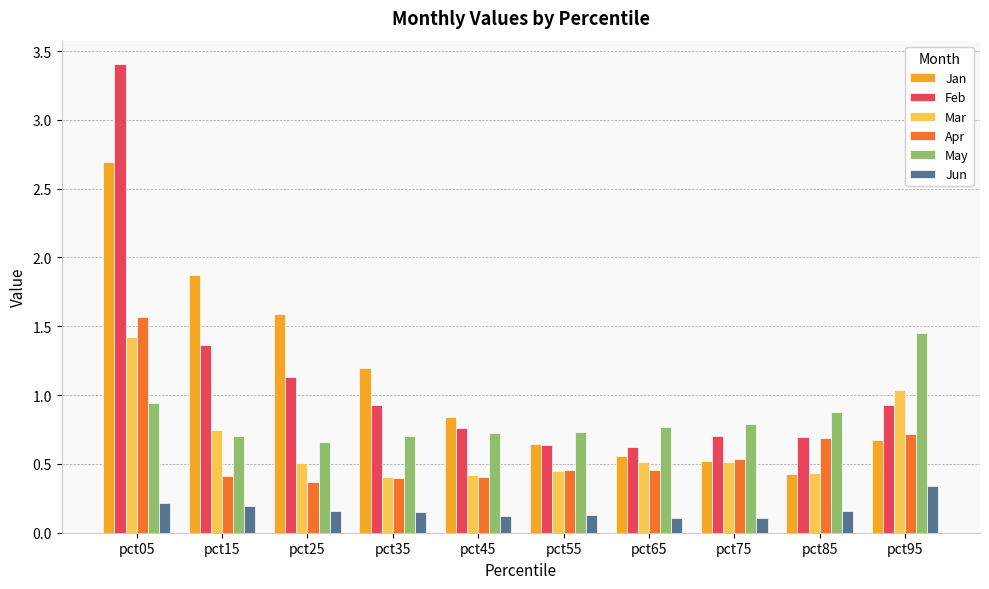

Which series has the largest range (max minus min)?

Feb